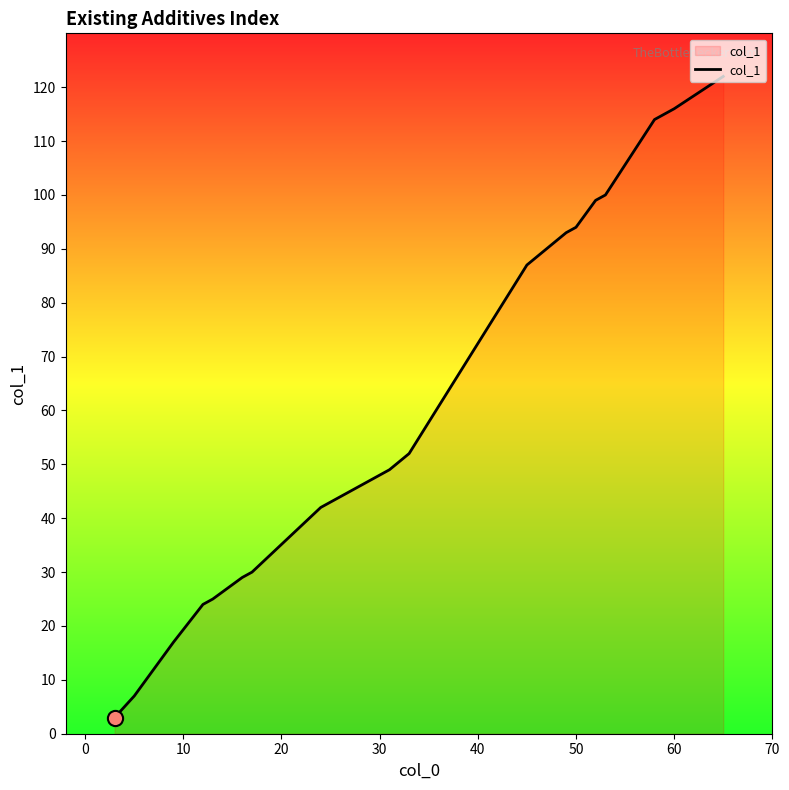

What is the maximum value shown in the chart?

122